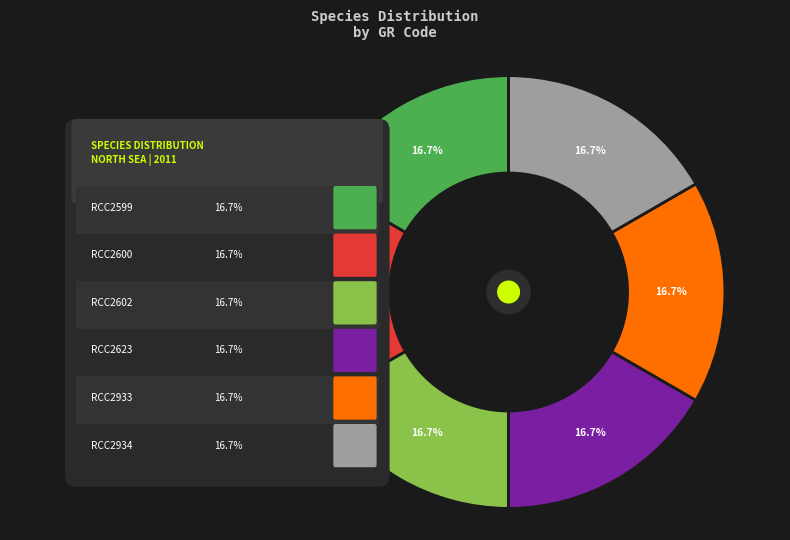

What is the largest slice in the pie chart?

RCC2600